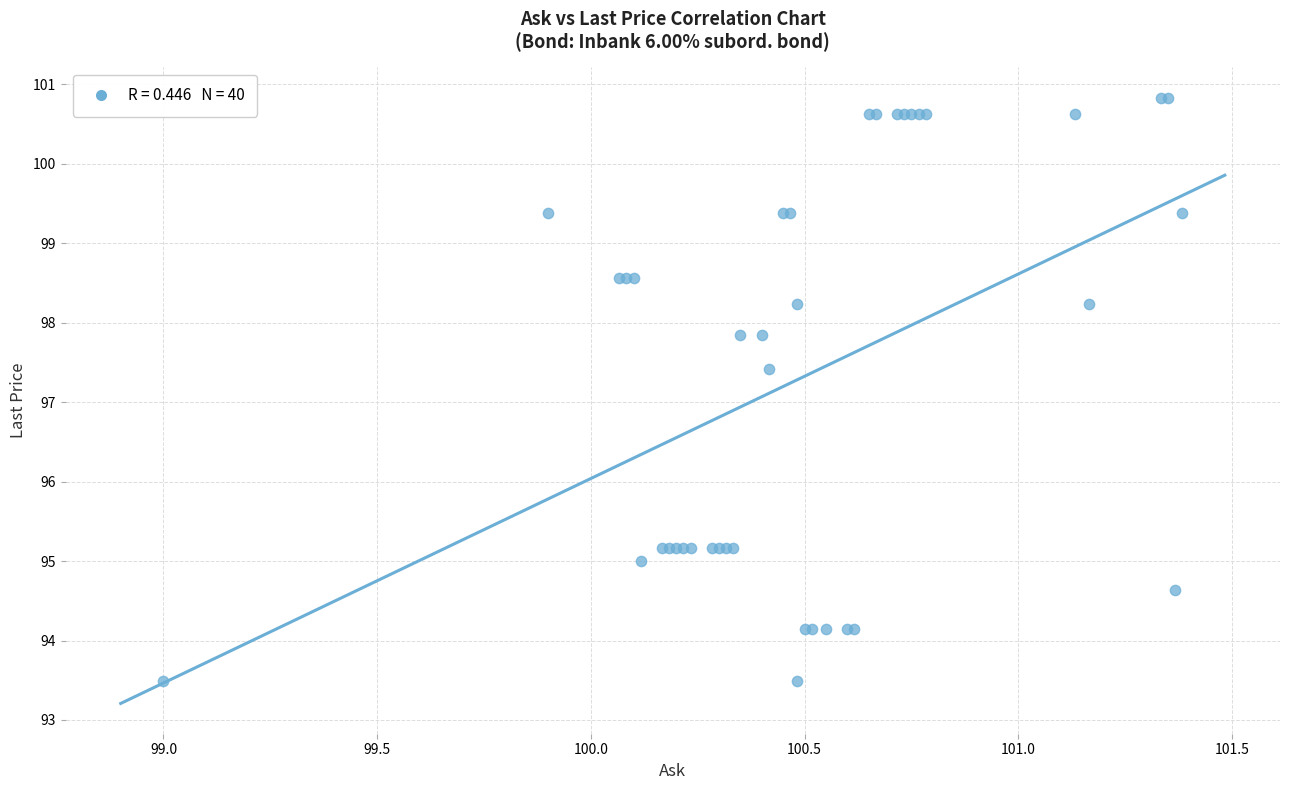

What Y value in the scatter plot is closest to 97?

97.4